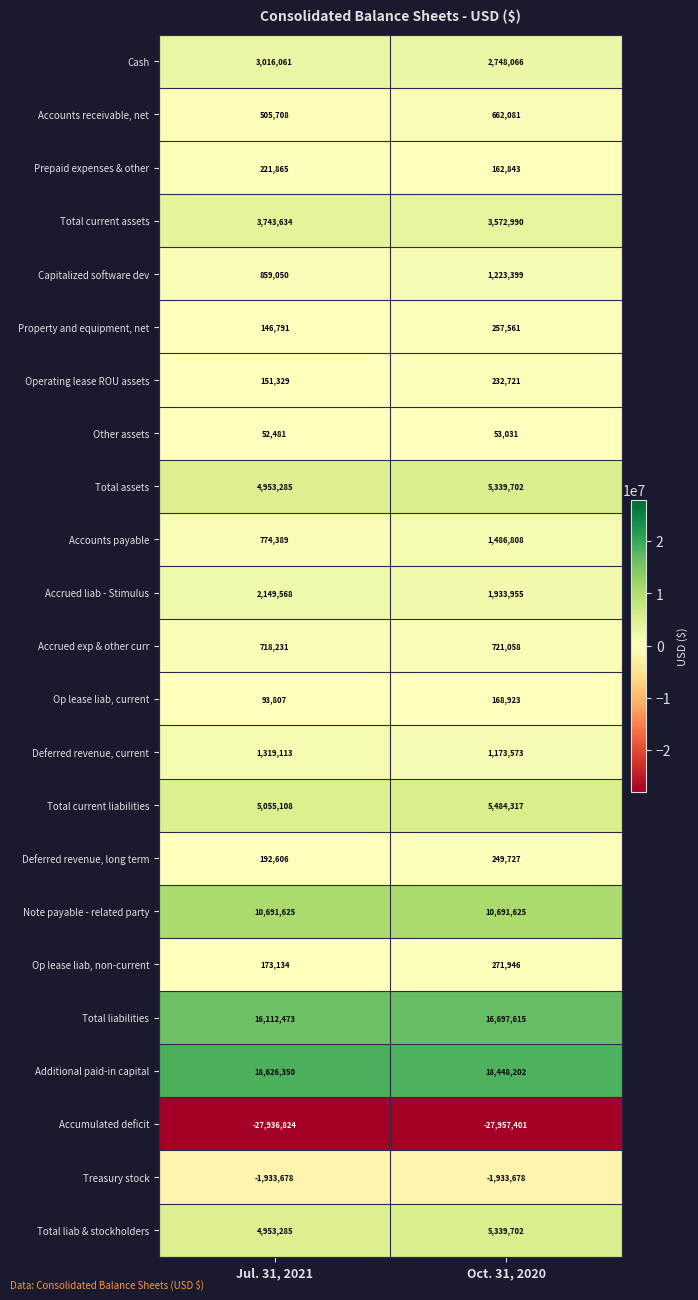

Where is Total liab & stockholders nearest to the value 5146493?

Jul. 31, 2021